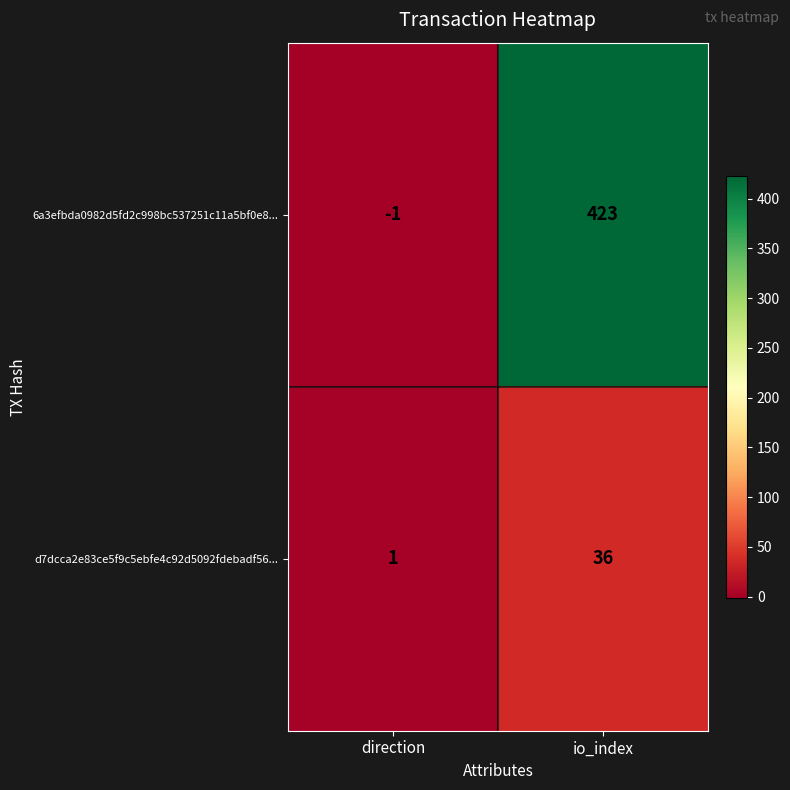

Reading right to left, what are all the values shown in this chart?

6a3efbda0982d5fd2c998bc537251c11a5bf0e8...: 423	-1
d7dcca2e83ce5f9c5ebfe4c92d5092fdebadf56...: 36	1